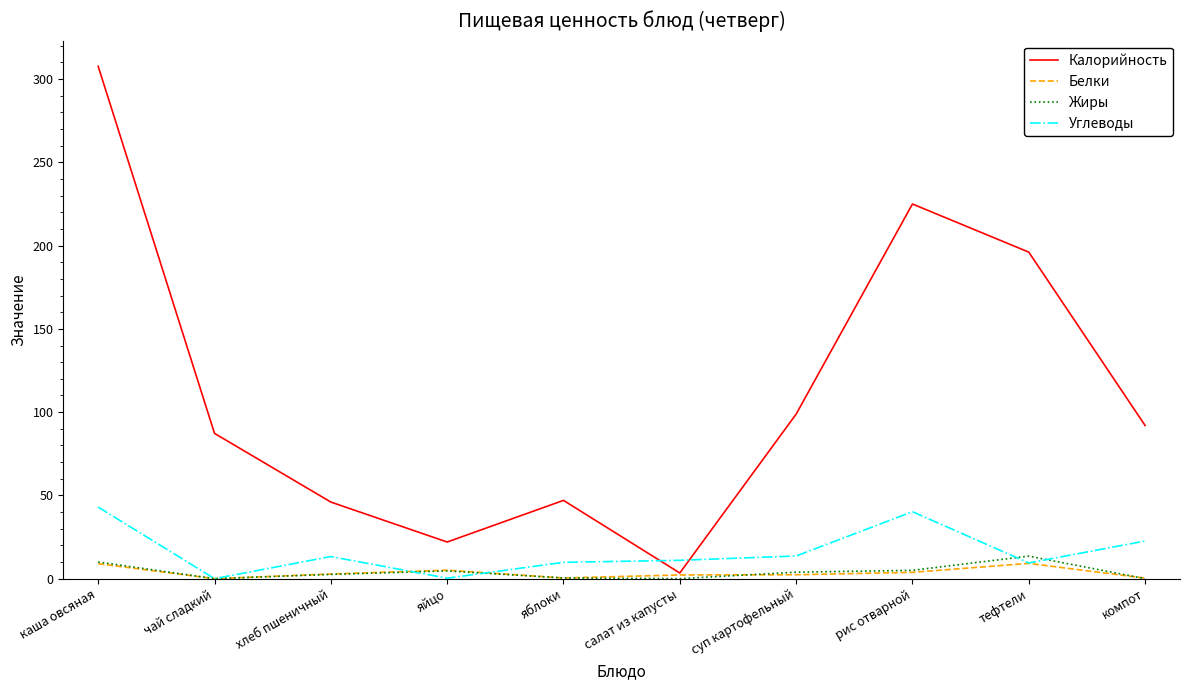

Between which two adjacent categories do Калорийность and Углеводы first intersect?

яблоки and салат из капусты